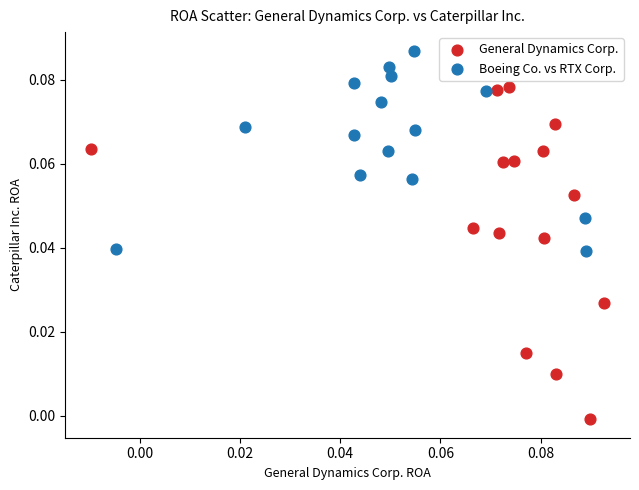

What are all the series names shown in the legend?

General Dynamics Corp., Boeing Co. vs RTX Corp.